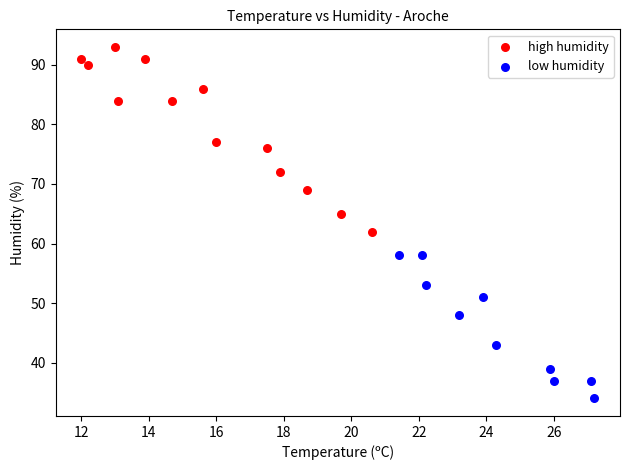

Which series reaches the minimum Y coordinate?

low humidity